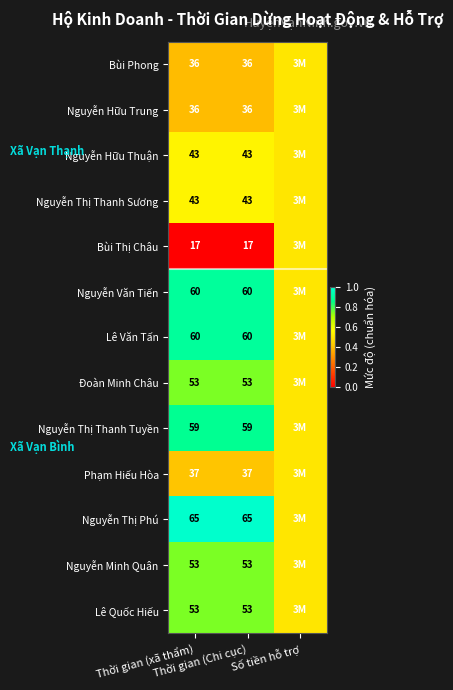

What is the total value across all series at Thời gian (xã thẩm)?

615.0